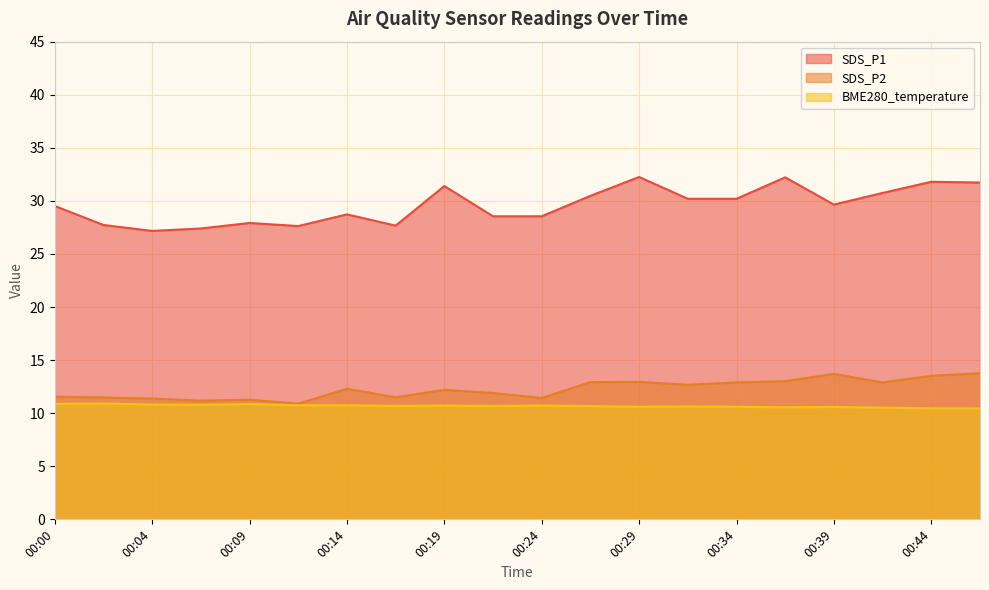

True or false: BME280_temperature and SDS_P2 cross at least once.

False